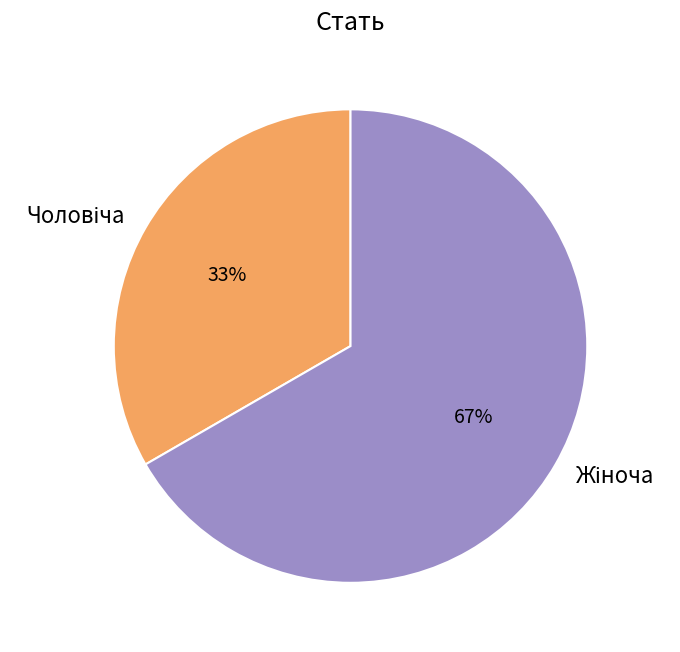

Is there a majority slice in this chart?

Yes